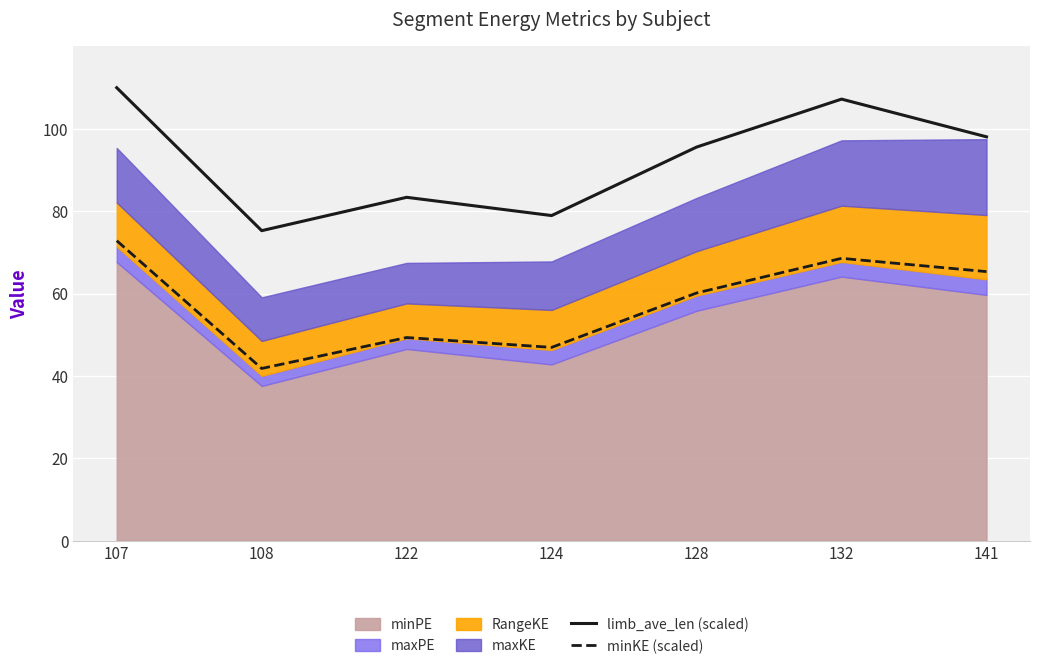

True or false: limb_ave_len (scaled) has a value of 164.5 at 132.

False